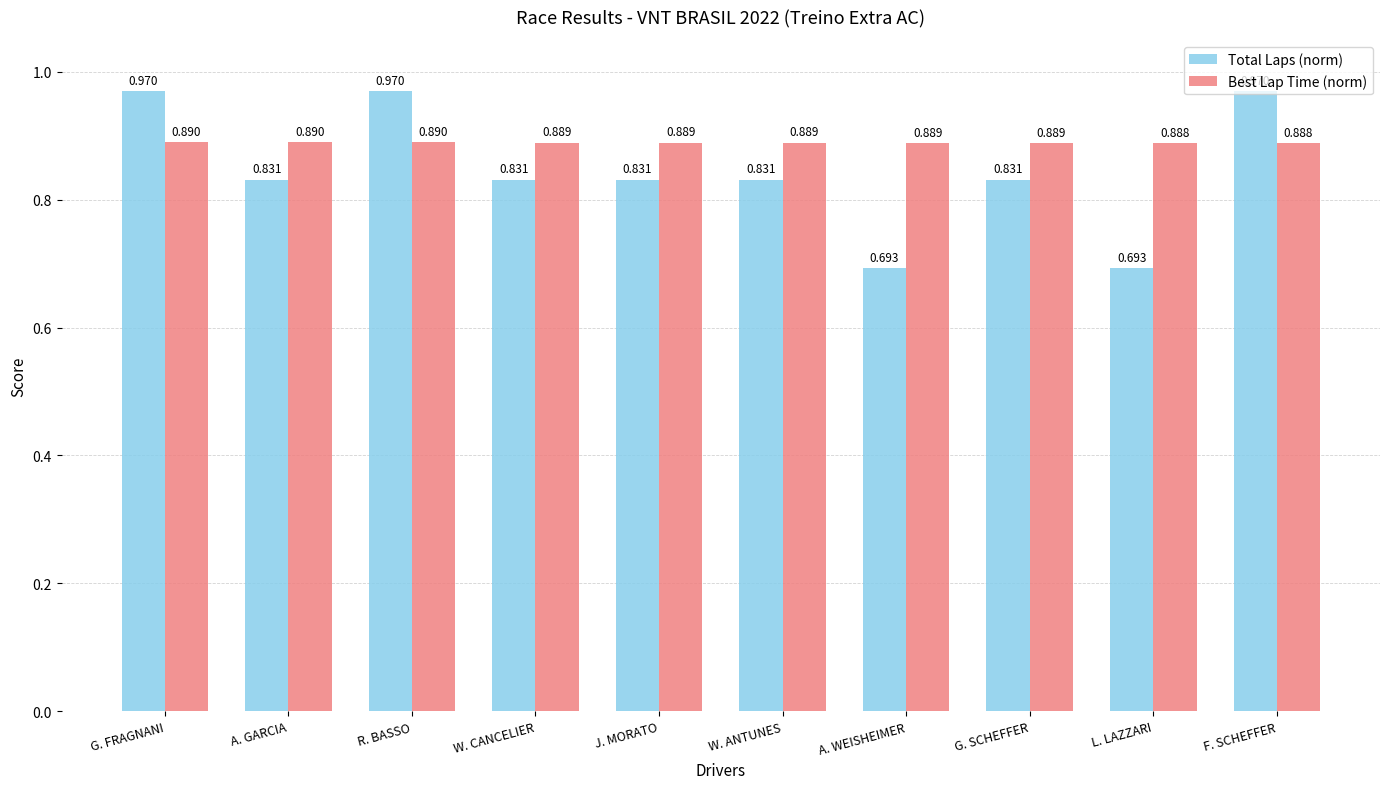

What is the label of the 6th bar from the left?

W. ANTUNES